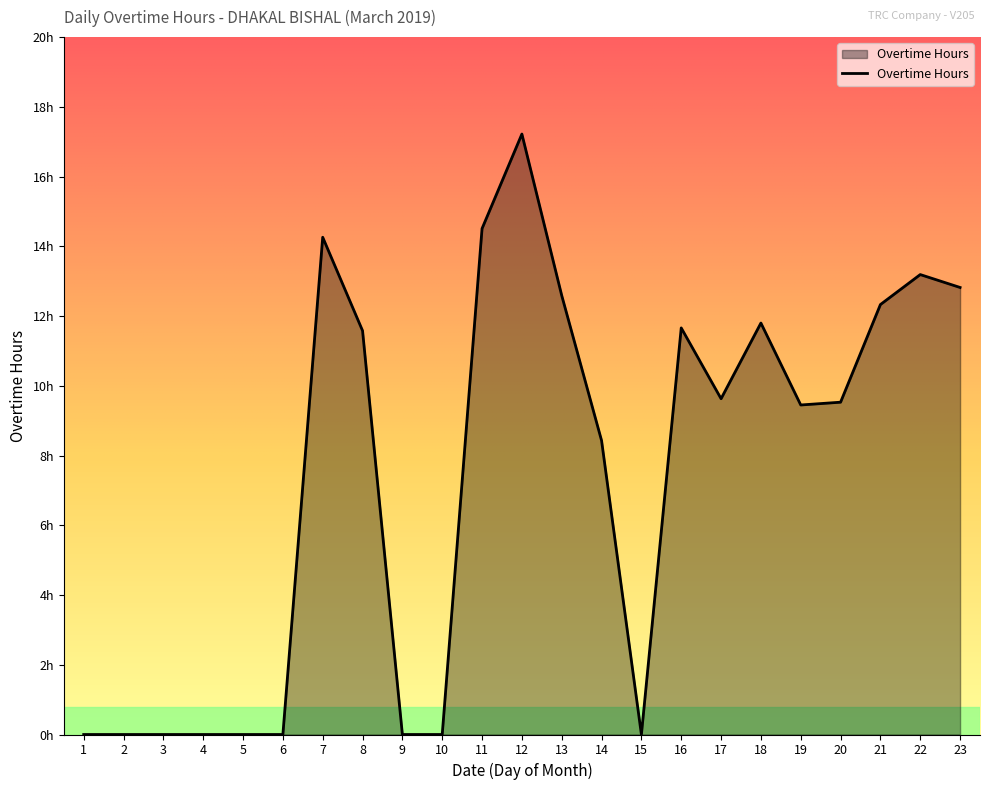

Reading right to left, list all the values displayed in this chart.

23=12.8	22=13.2	21=12.3	20=9.5	19=9.4	18=11.8	17=9.6	16=11.7	15=0.0	14=8.4	13=12.6	12=17.2	11=14.5	10=0.0	9=0.0	8=11.6	7=14.3	6=0.0	5=0.0	4=0.0	3=0.0	2=0.0	1=0.0